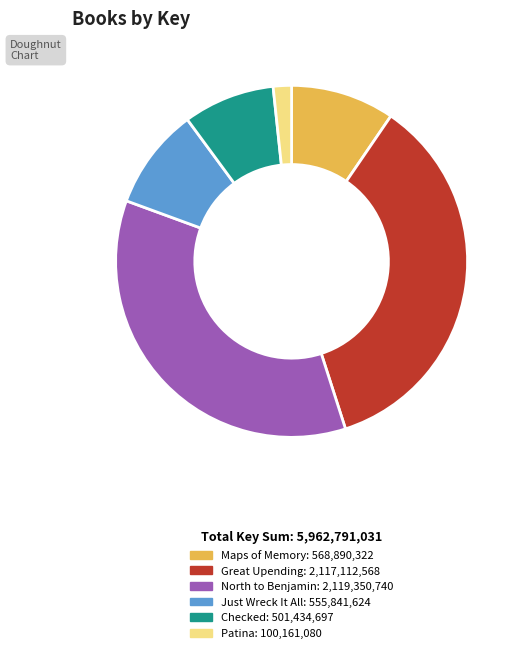

What is the ratio of the value at North to Benjamin to the value at Patina?

21.2